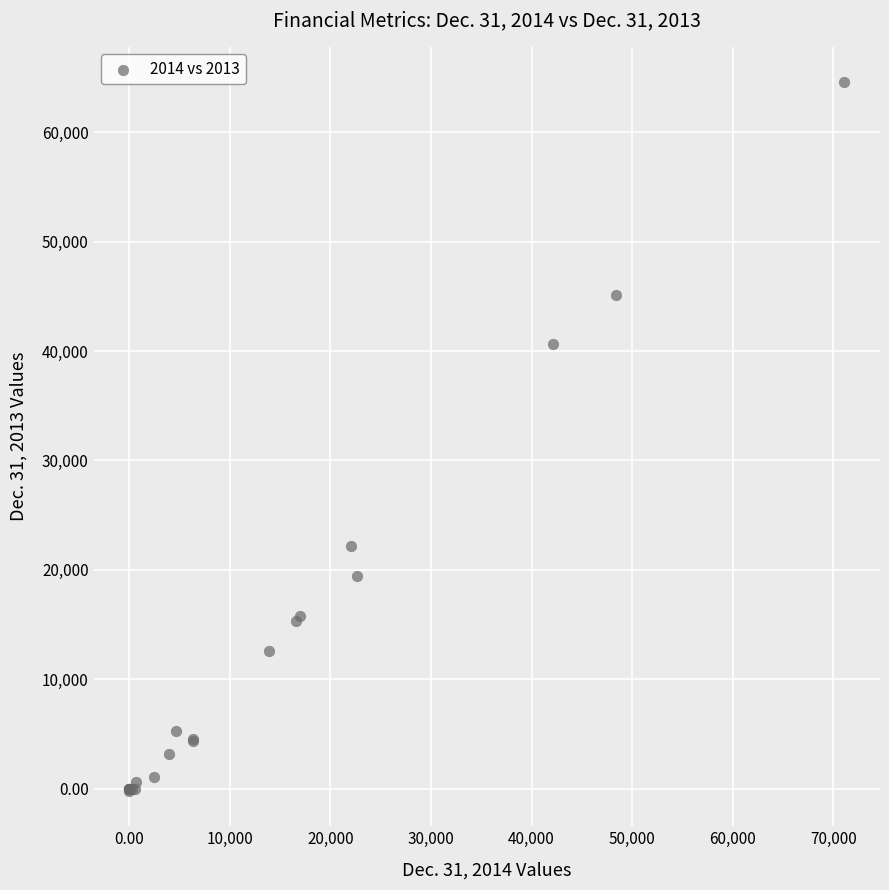

What Y value in the scatter plot is closest to 32183?

40597.0